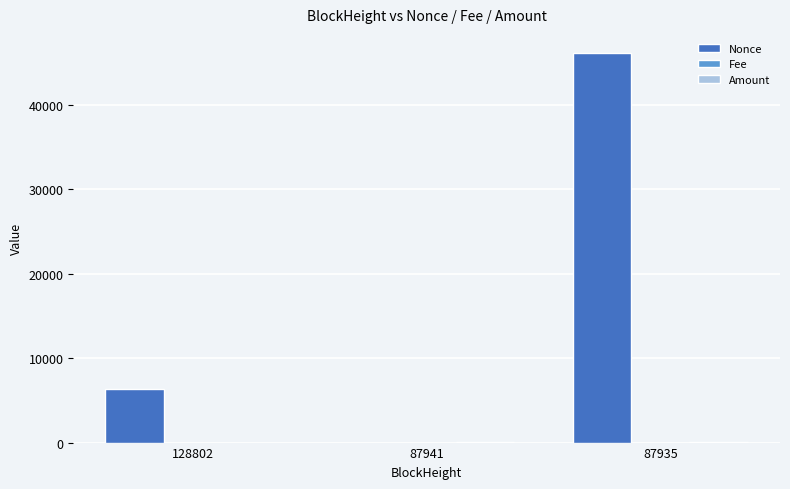

Are the bars grouped side by side (vs. stacked)?

Yes